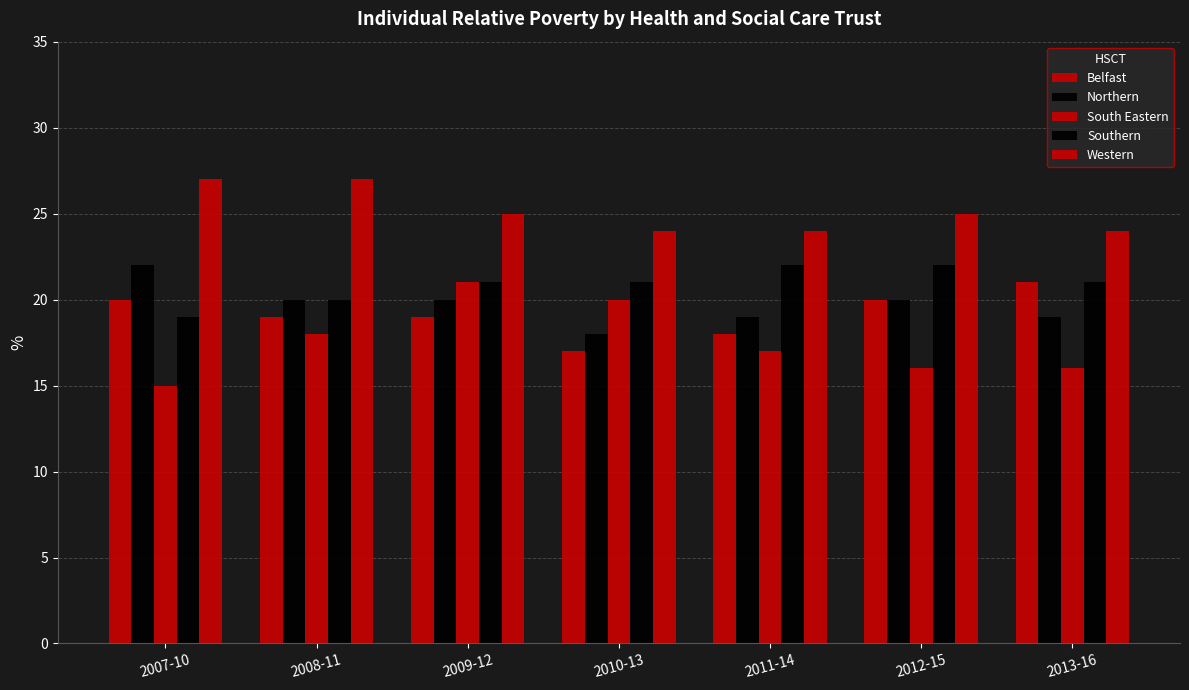

How many bars are there in each group?

5